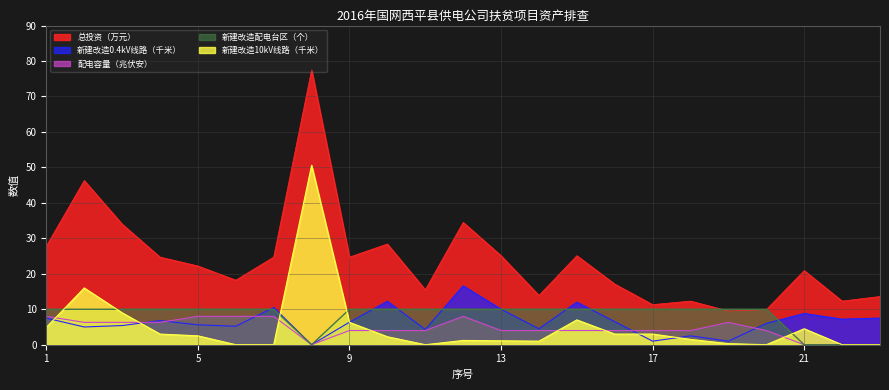

Which series has the largest total across all categories?

总投资（万元）